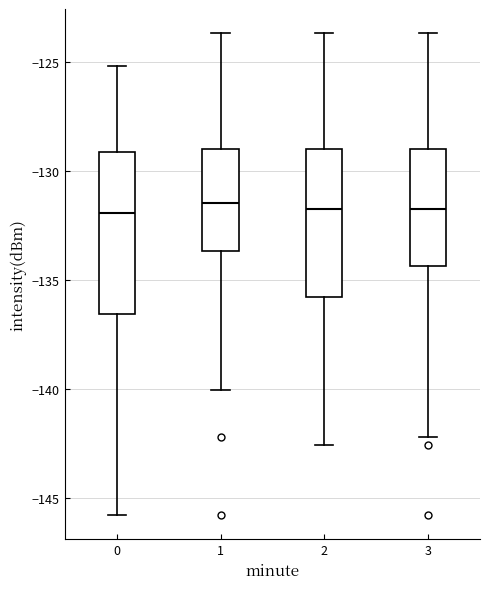

Reading left to right, read every box against the y-axis: the position of its median line, the range the box covers, and the ends of its whiskers. The values are not printed on the chart, so give them approximately, as read against the axis.

0: median -132.0, box -136.5 to -129.0, whiskers -146.0 to -125.0
1: median -131.5, box -133.5 to -129.0, whiskers -140.0 to -123.5
2: median -132.0, box -136.0 to -129.0, whiskers -142.5 to -123.5
3: median -132.0, box -134.5 to -129.0, whiskers -142.0 to -123.5